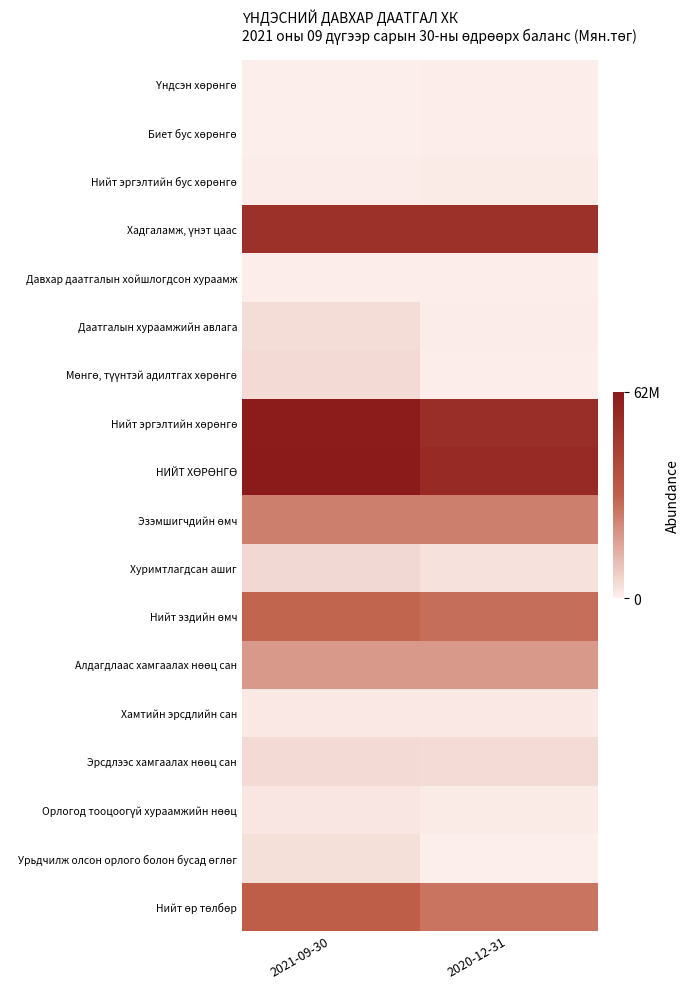

At 2020-12-31, list the series in order from largest to smallest.

НИЙТ ХӨРӨНГӨ, Нийт эргэлтийн хөрөнгө, Хадгаламж, үнэт цаас, Нийт эздийн өмч, Нийт өр төлбөр, Эзэмшигчдийн өмч, Алдагдлаас хамгаалах нөөц сан, Эрсдлээс хамгаалах нөөц сан, Хуримтлагдсан ашиг, Хамтийн эрсдлийн сан, Орлогод тооцоогүй хураамжийн нөөц, Нийт эргэлтийн бус хөрөнгө, Даатгалын хураамжийн авлага, Мөнгө, түүнтэй адилтгах хөрөнгө, Үндсэн хөрөнгө, Биет бус хөрөнгө, Давхар даатгалын хойшлогдсон хураамж, Урьдчилж олсон орлого болон бусад өглөг